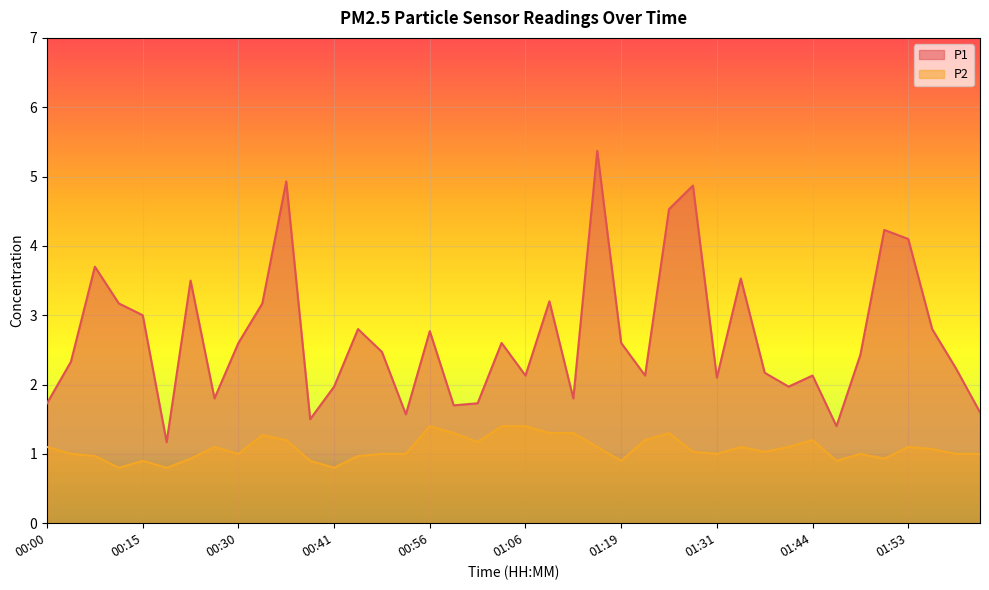

Reading left to right, transcribe all the data shown in this chart.

P1: 00:00=1.7	00:02=2.3	00:05=3.7	00:07=3.2	00:15=3.0	00:20=1.2	00:23=3.5	00:28=1.8	00:30=2.6	00:33=3.2	00:35=4.9	00:38=1.5	00:41=2.0	00:43=2.8	00:51=2.5	00:53=1.6	00:56=2.8	00:59=1.7	01:01=1.7	01:03=2.6	01:06=2.1	01:09=3.2	01:14=1.8	01:16=5.4	01:19=2.6	01:21=2.1	01:27=4.5	01:29=4.9	01:31=2.1	01:34=3.5	01:39=2.2	01:41=2.0	01:44=2.1	01:46=1.4	01:49=2.4	01:51=4.2	01:53=4.1	01:59=2.8	02:06=2.2	02:09=1.6
P2: 00:00=1.1	00:02=1.0	00:05=1.0	00:07=0.8	00:15=0.9	00:20=0.8	00:23=0.9	00:28=1.1	00:30=1.0	00:33=1.3	00:35=1.2	00:38=0.9	00:41=0.8	00:43=1.0	00:51=1.0	00:53=1.0	00:56=1.4	00:59=1.3	01:01=1.2	01:03=1.4	01:06=1.4	01:09=1.3	01:14=1.3	01:16=1.1	01:19=0.9	01:21=1.2	01:27=1.3	01:29=1.0	01:31=1.0	01:34=1.1	01:39=1.0	01:41=1.1	01:44=1.2	01:46=0.9	01:49=1.0	01:51=0.9	01:53=1.1	01:59=1.1	02:06=1.0	02:09=1.0